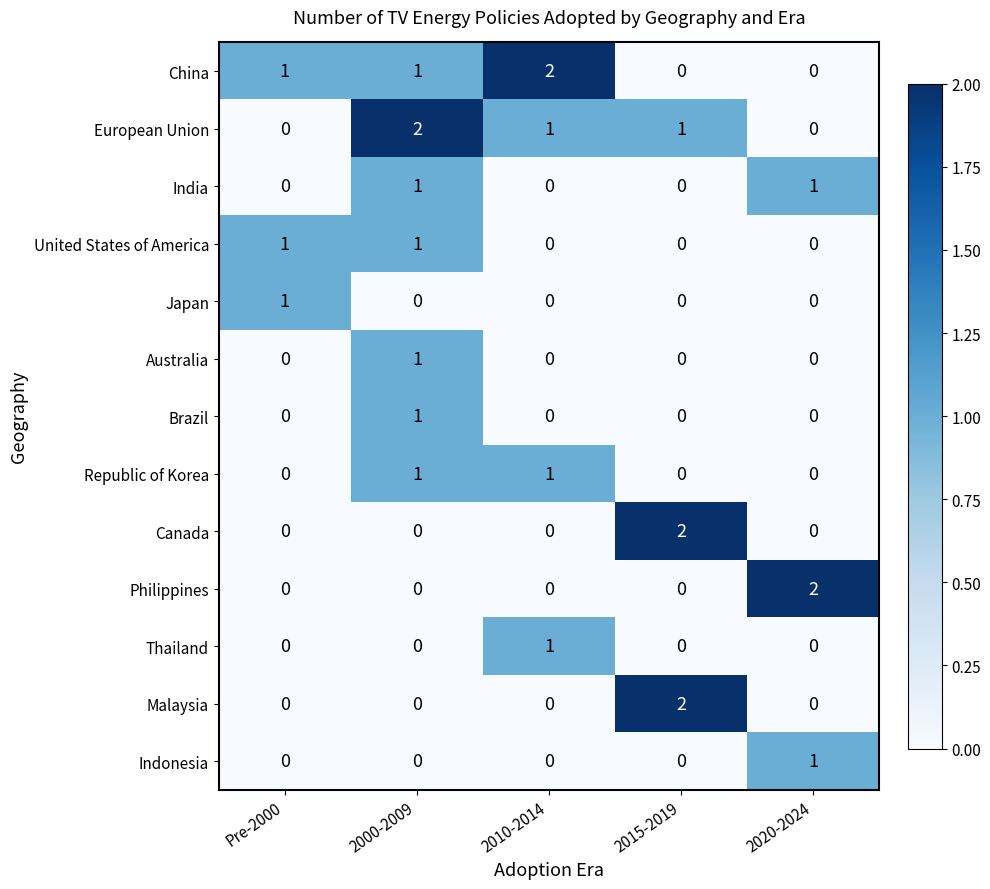

Count the Republic of Korea values in the range 0 to 1.

5